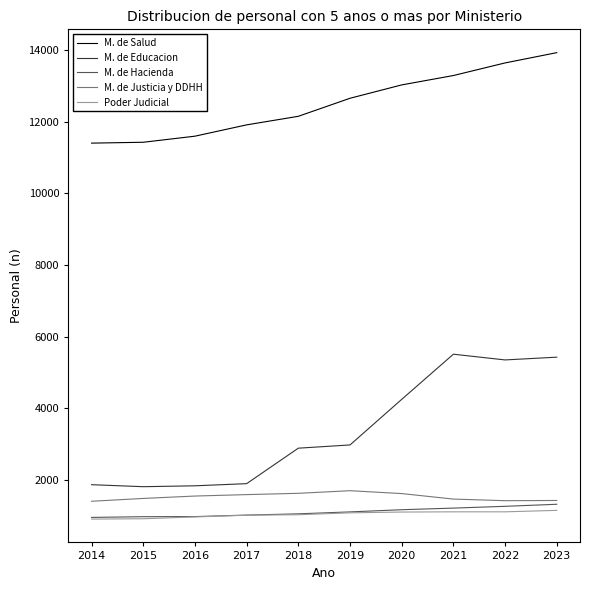

Is the value of M. de Hacienda at 2016 greater than the value of M. de Salud at 2019?

No